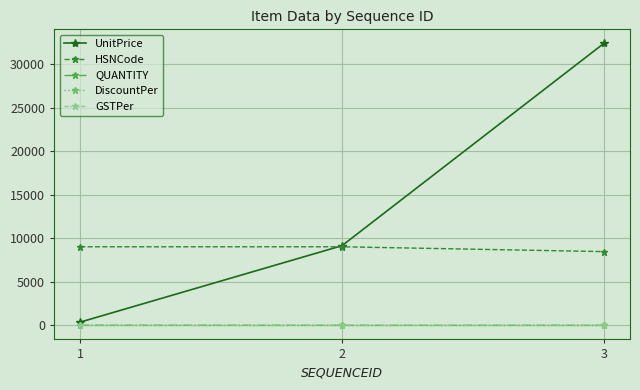

What is the difference between the HSNCode values at 3 and 1?

554.0